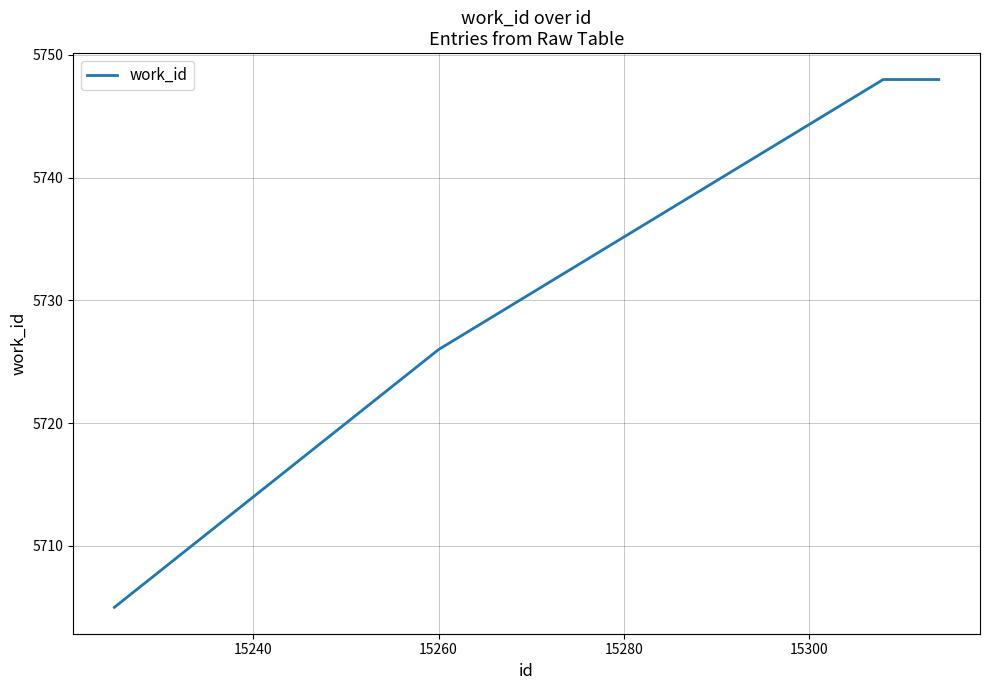

True or false: the data has more than 1 interior local peaks.

False